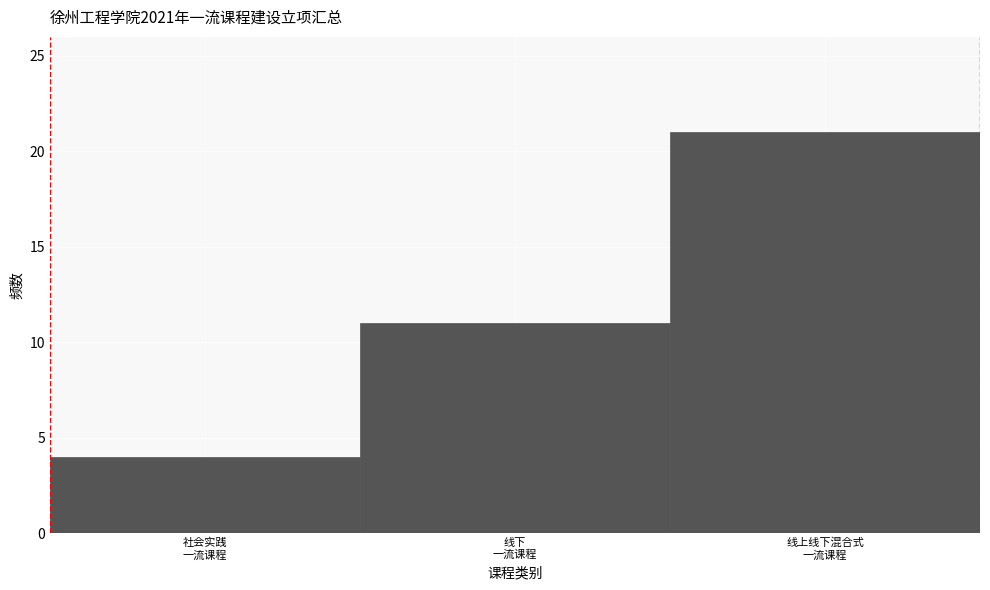

Reading left to right, transcribe all the data shown in this chart.

4	11	21